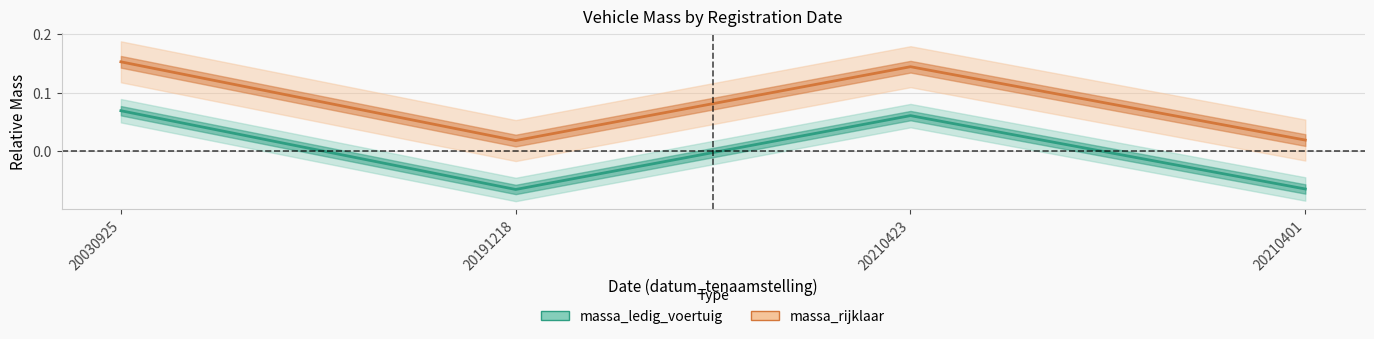

True or false: massa_ledig_voertuig has a value of -0.1 at 20191218.

True